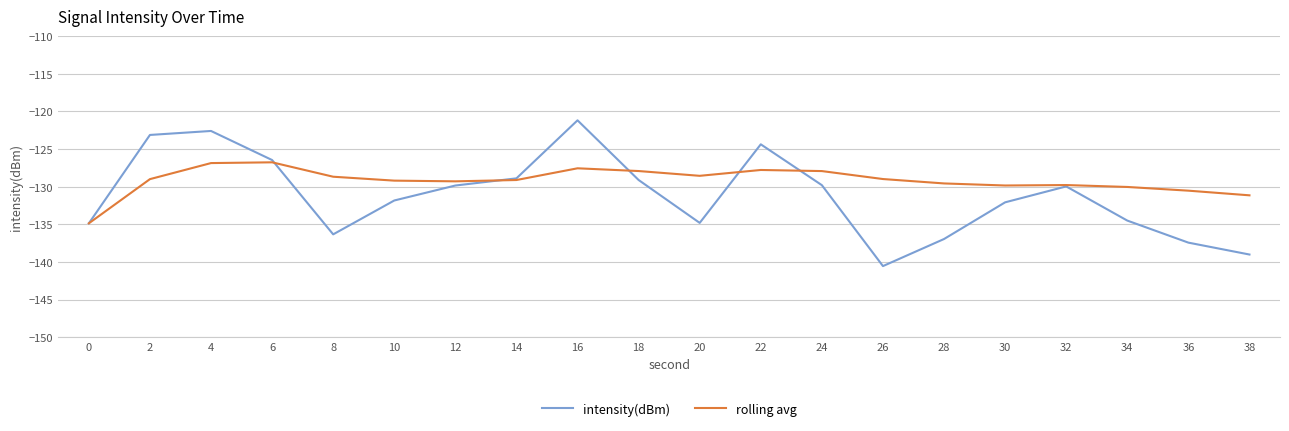

Which series has the largest range (max minus min)?

intensity(dBm)